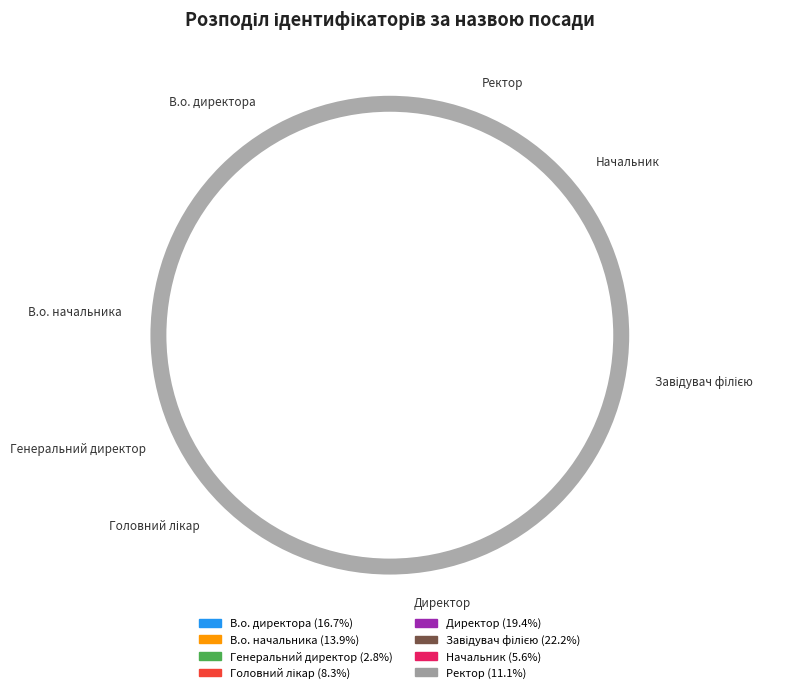

Does Начальник account for over 50% of the chart?

No